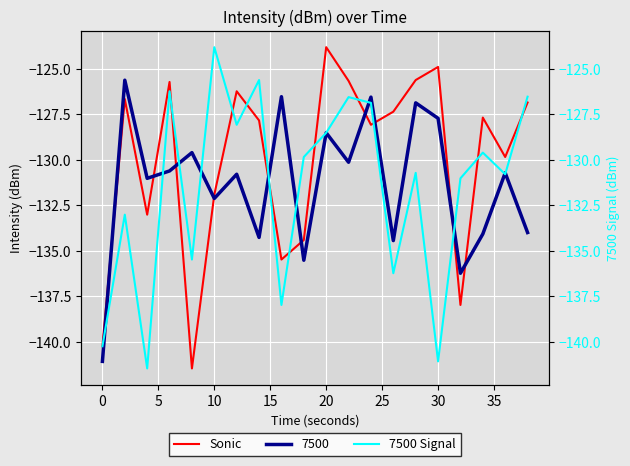

What is the lowest value of the 7500 series?

-141.1